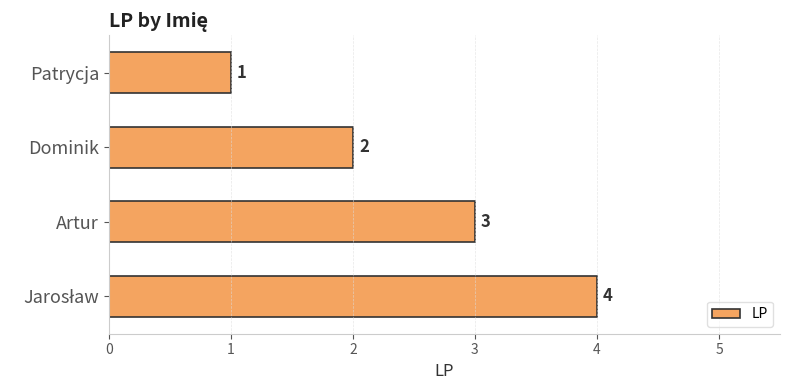

Is it true that the value at Patrycja is 1?

True